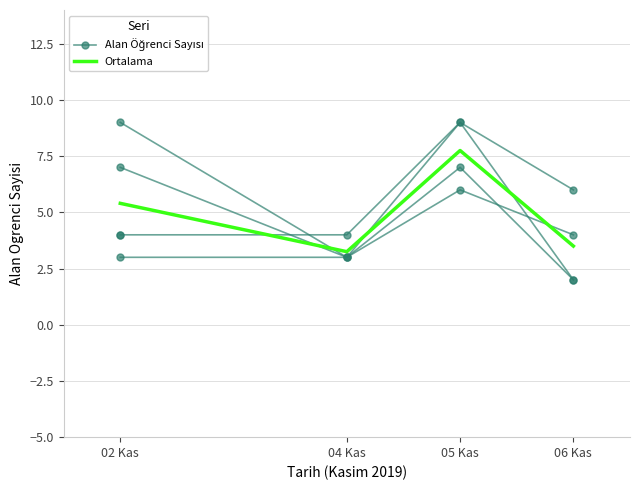

What value does the Alan Öğrenci Sayısı series have at 06 Kas?

4.0